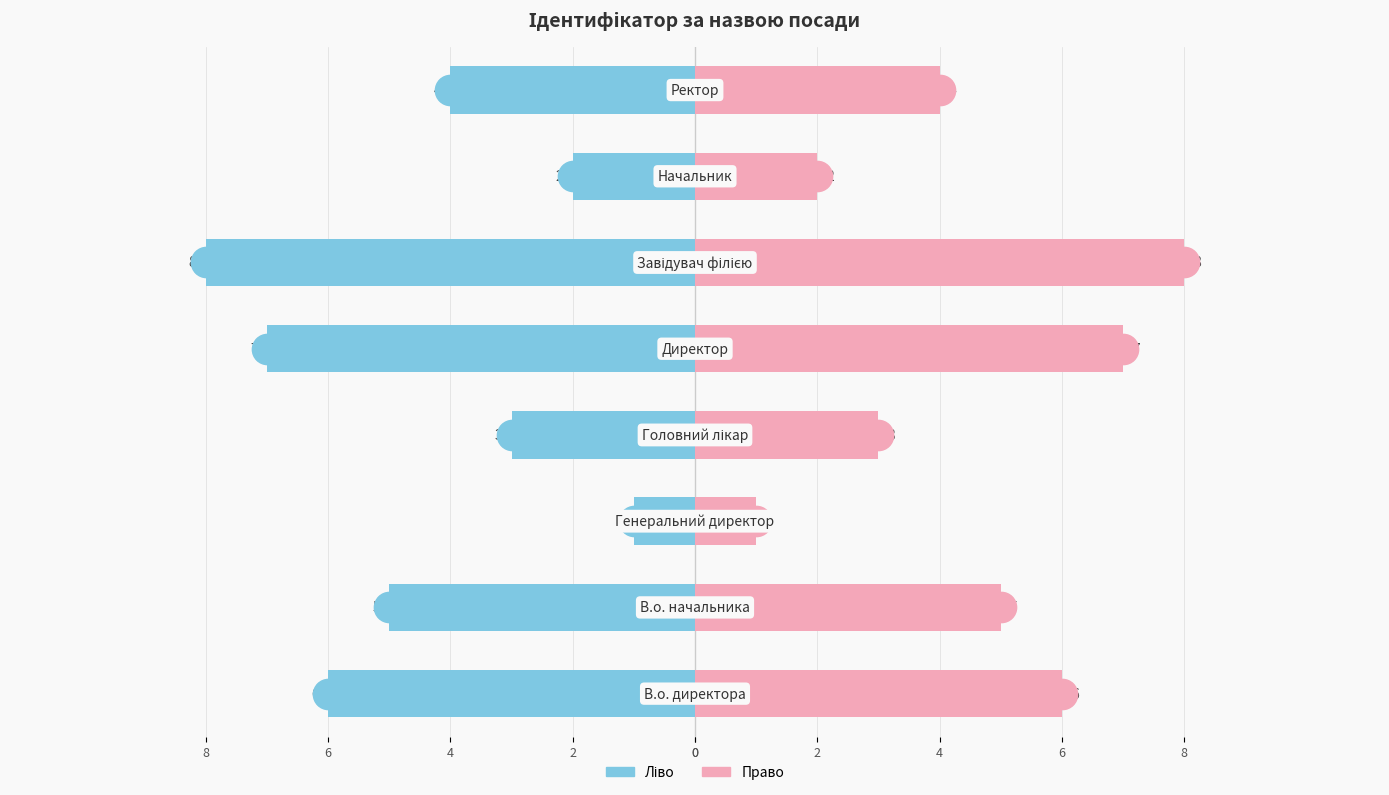

Count the number of data series in this chart.

2